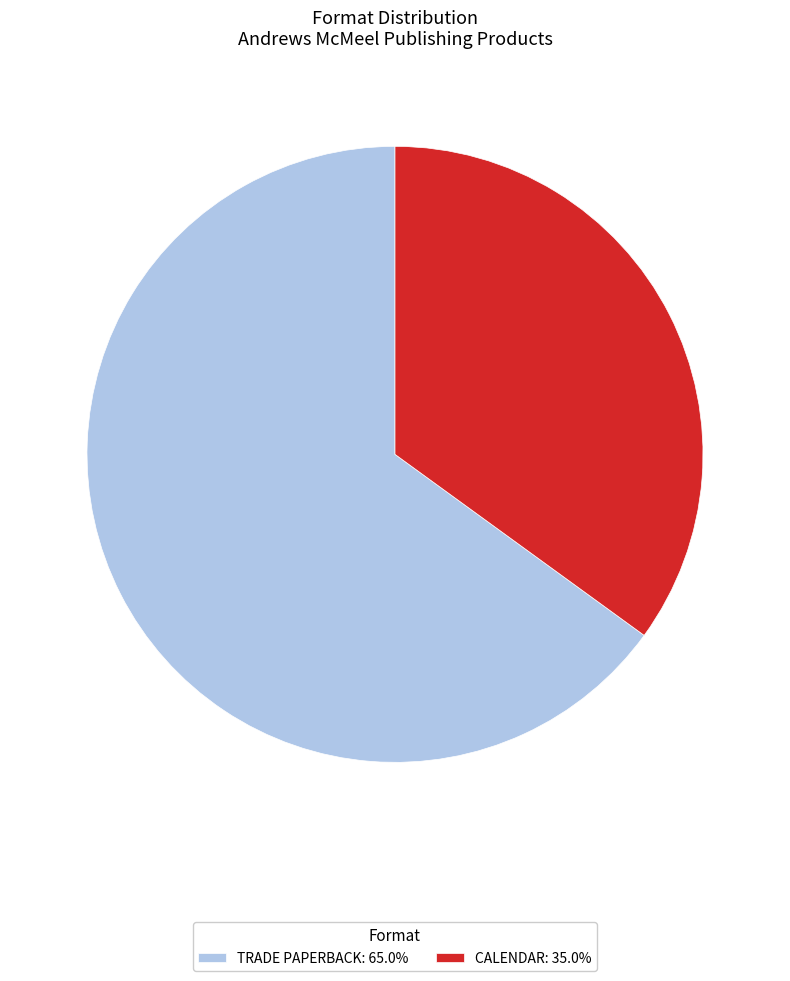

Does CALENDAR: 35.0% represent more than half of the total?

No